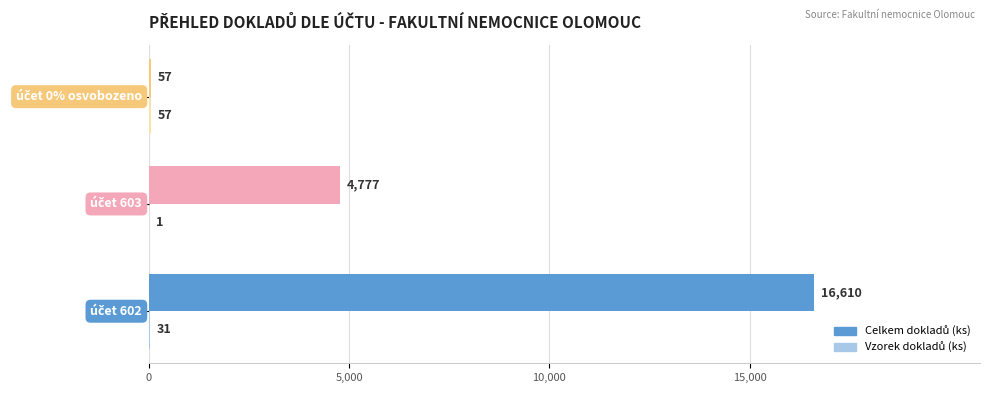

What is the greatest value displayed?

16610